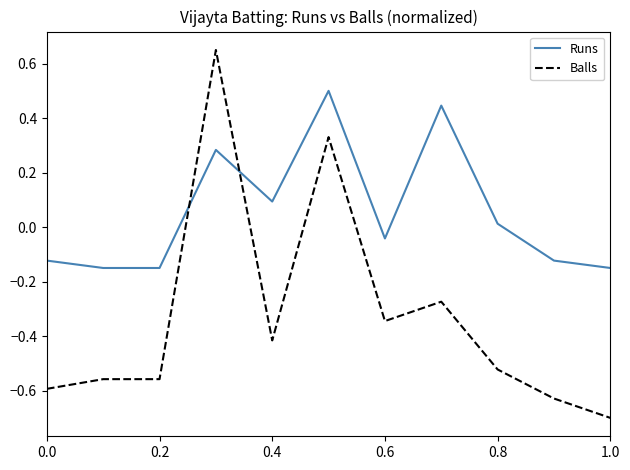

Which series has the largest range (max minus min)?

Balls